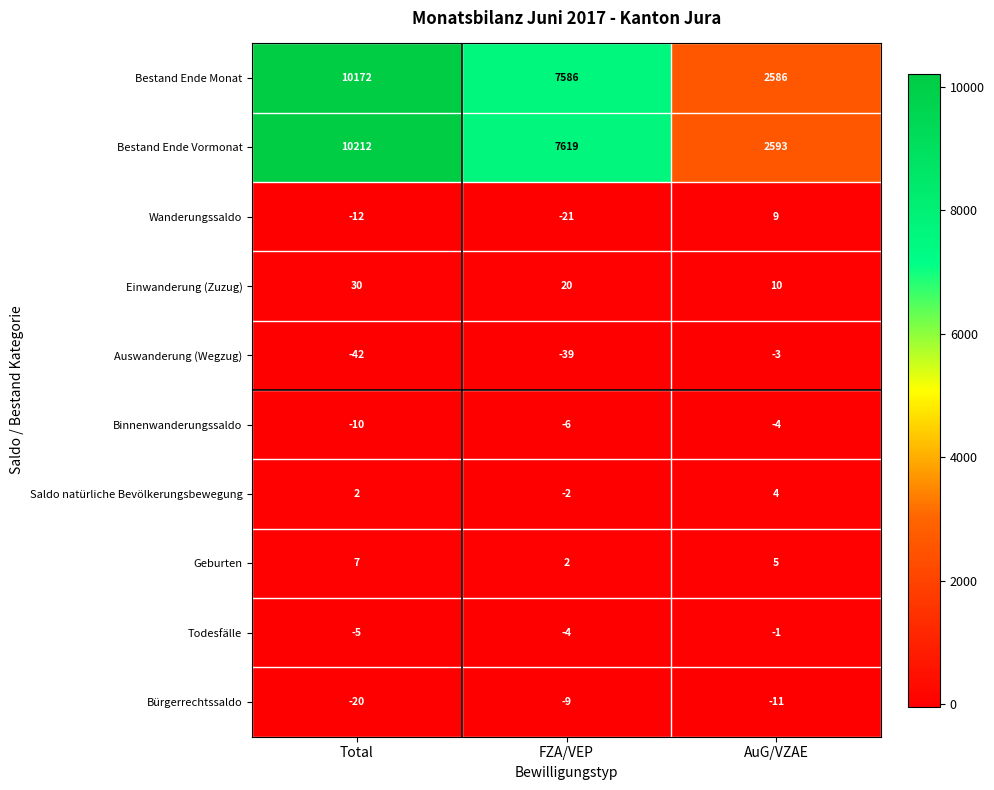

Which series has the largest total across all categories?

Bestand Ende Vormonat